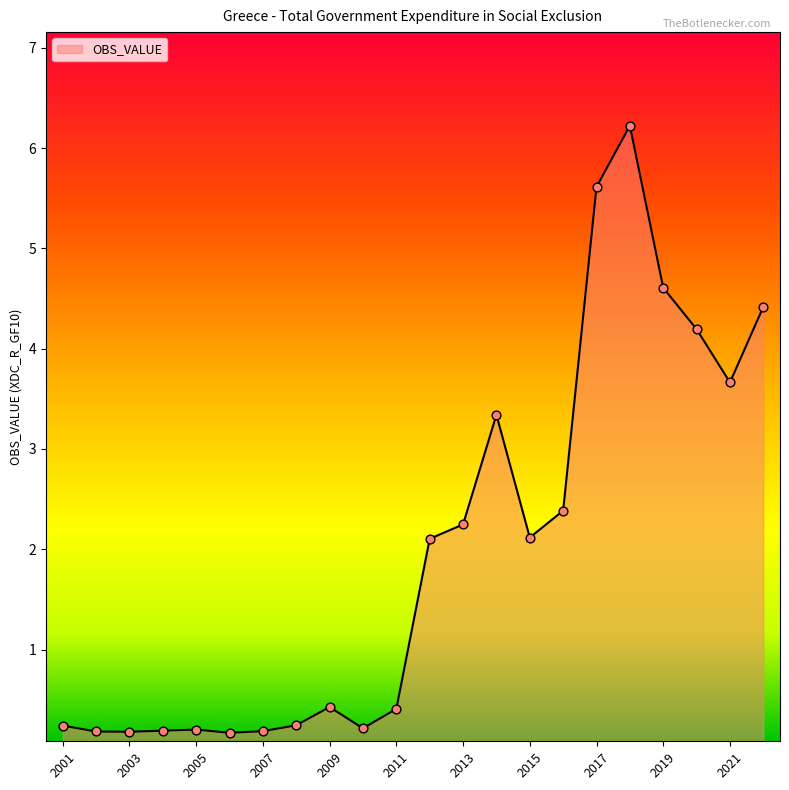

What is the greatest value displayed?

6.2